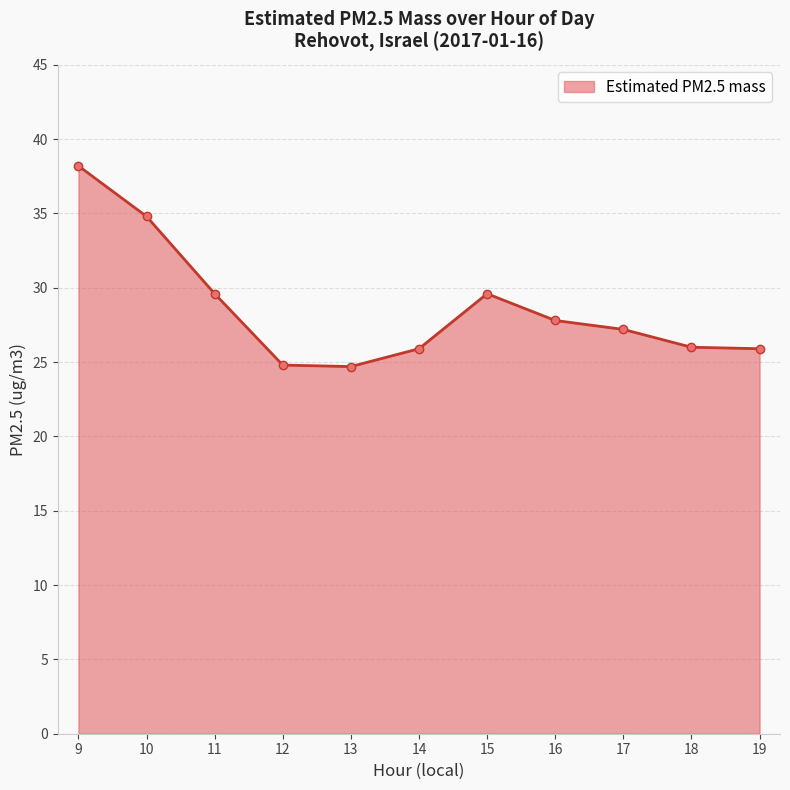

What is the greatest value displayed?

38.2